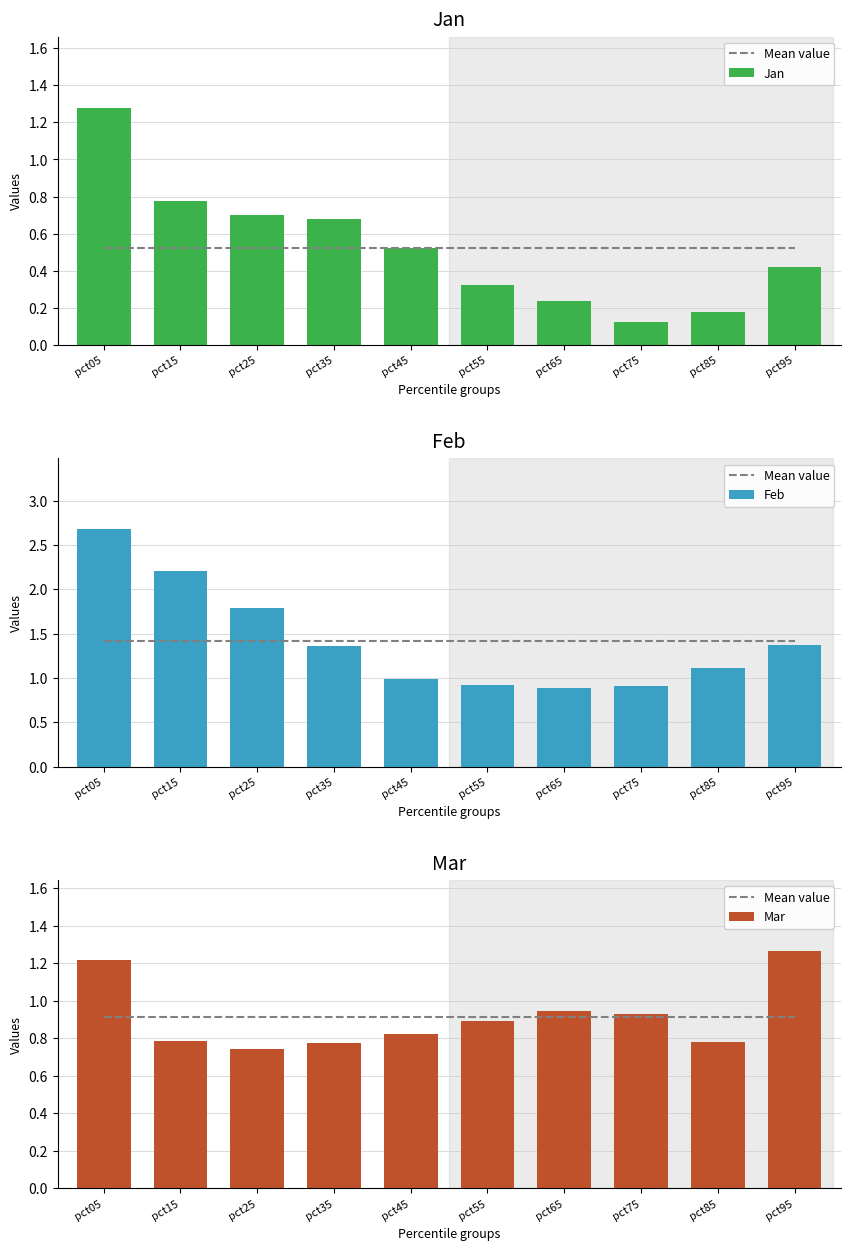

What is the sum of the Feb values at pct45 and pct15?

3.2